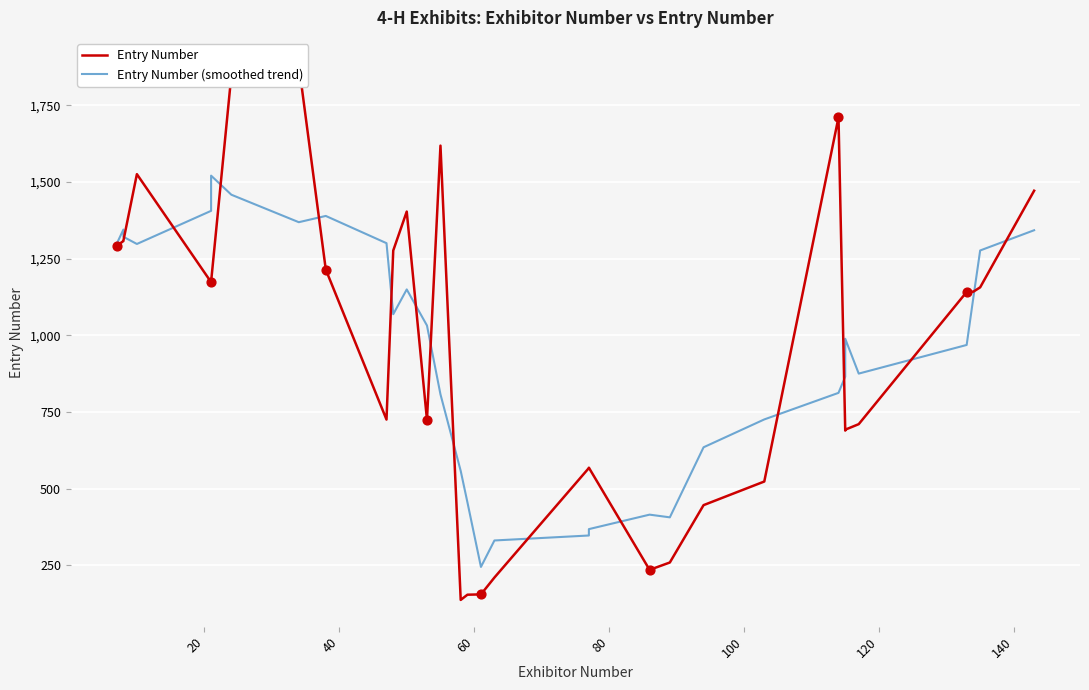

Which series has the largest Y range (max minus min)?

Entry Number